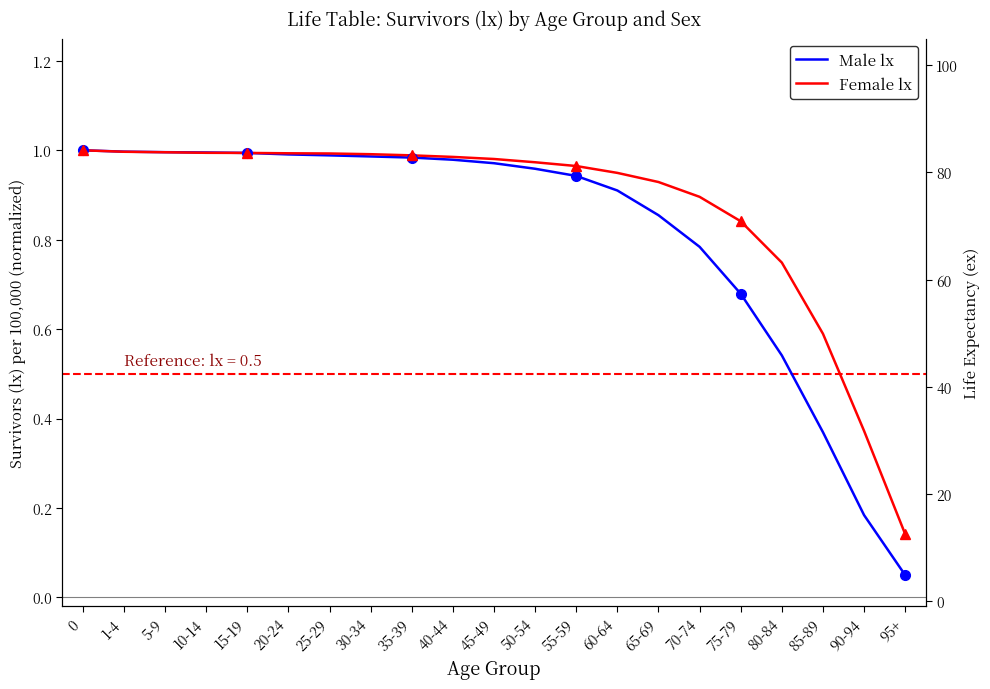

What is the difference between the maximum and minimum values in the Female lx series?

0.9